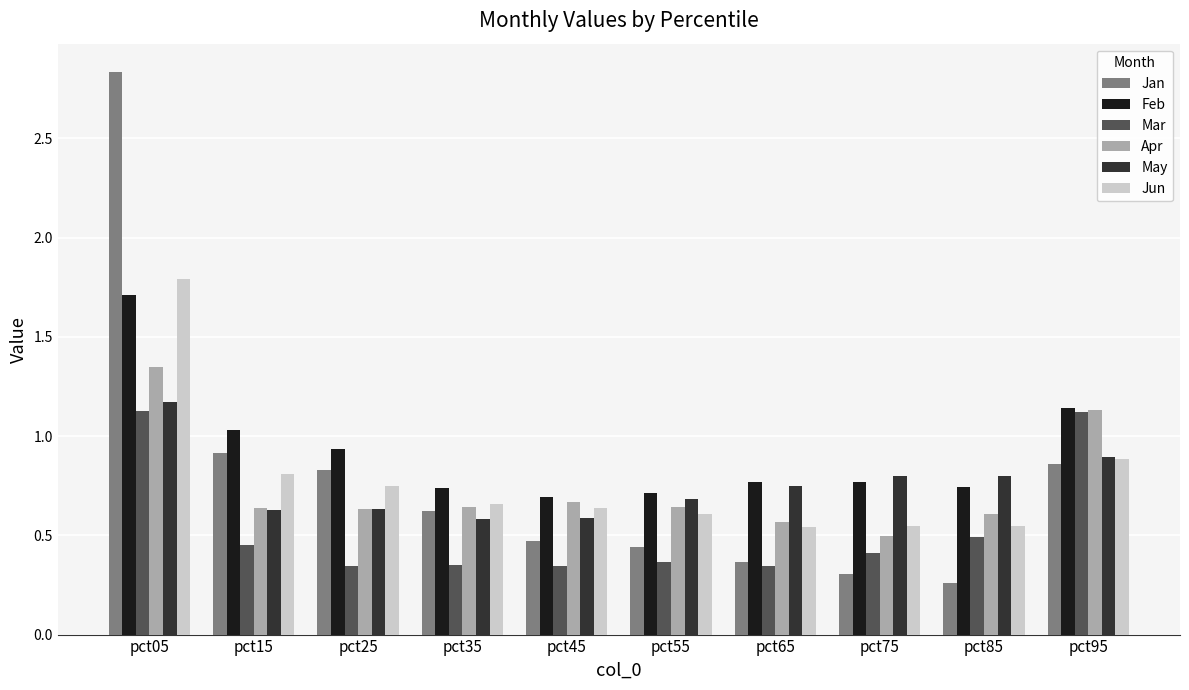

At which label does May reach its peak?

pct05